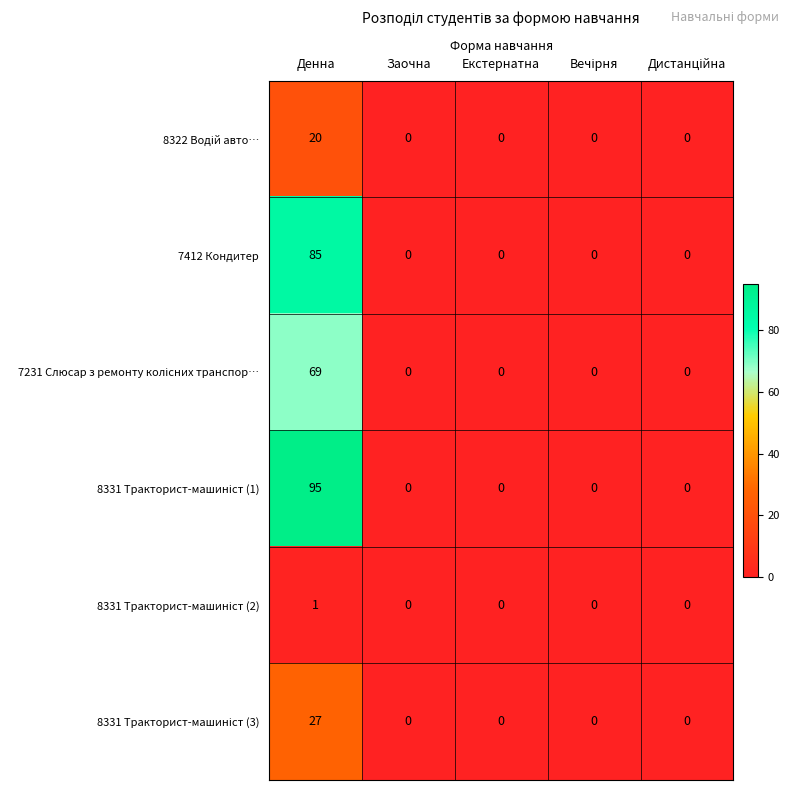

At which category is the sum across all series the highest?

Денна